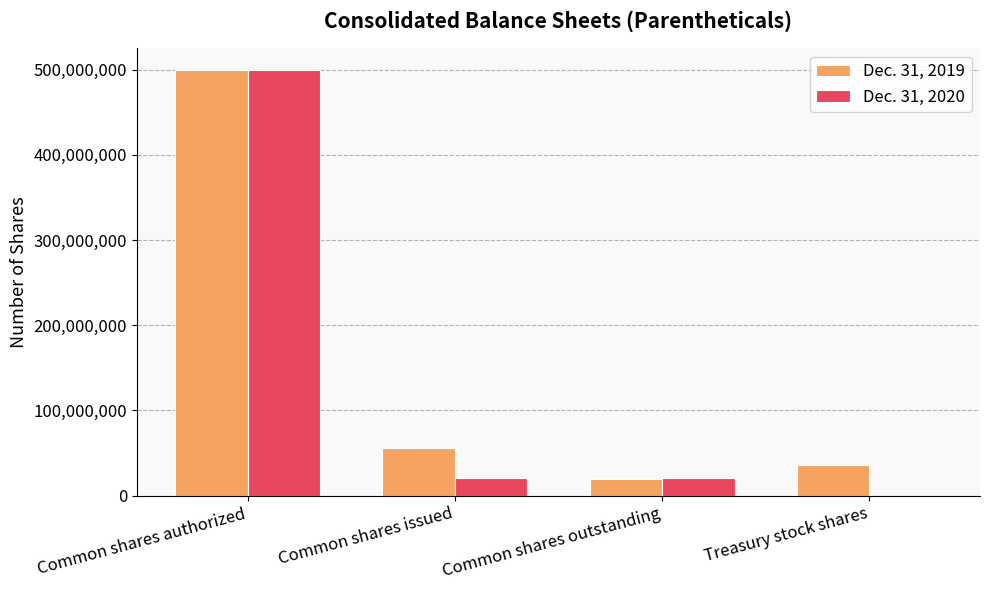

How many groups of bars are there?

4